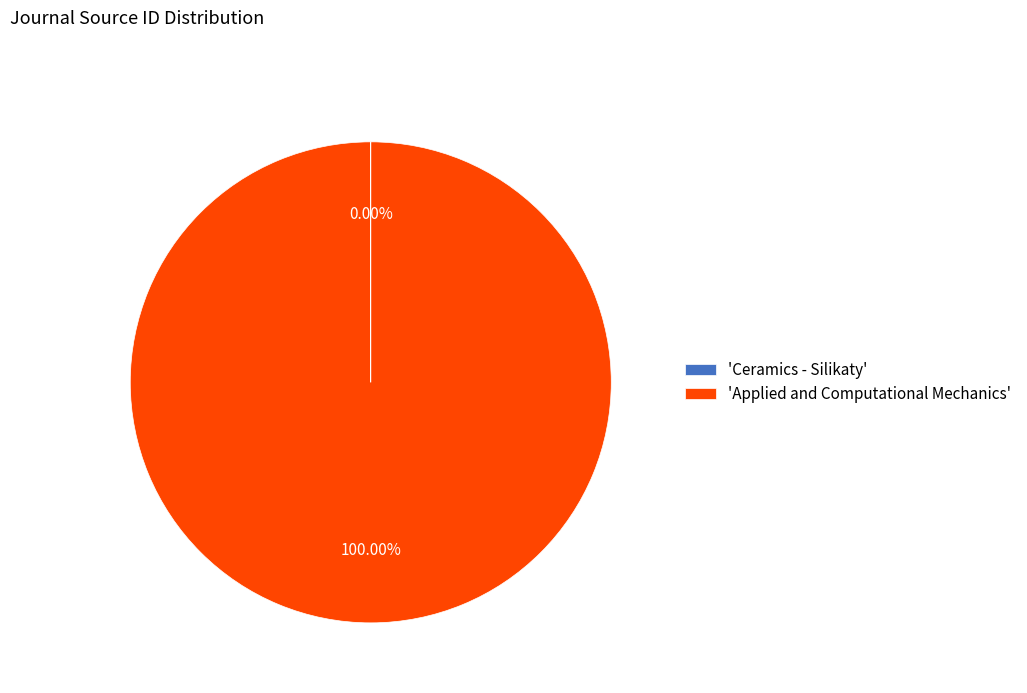

Does 'Applied and Computational Mechanics' account for over 50% of the chart?

Yes